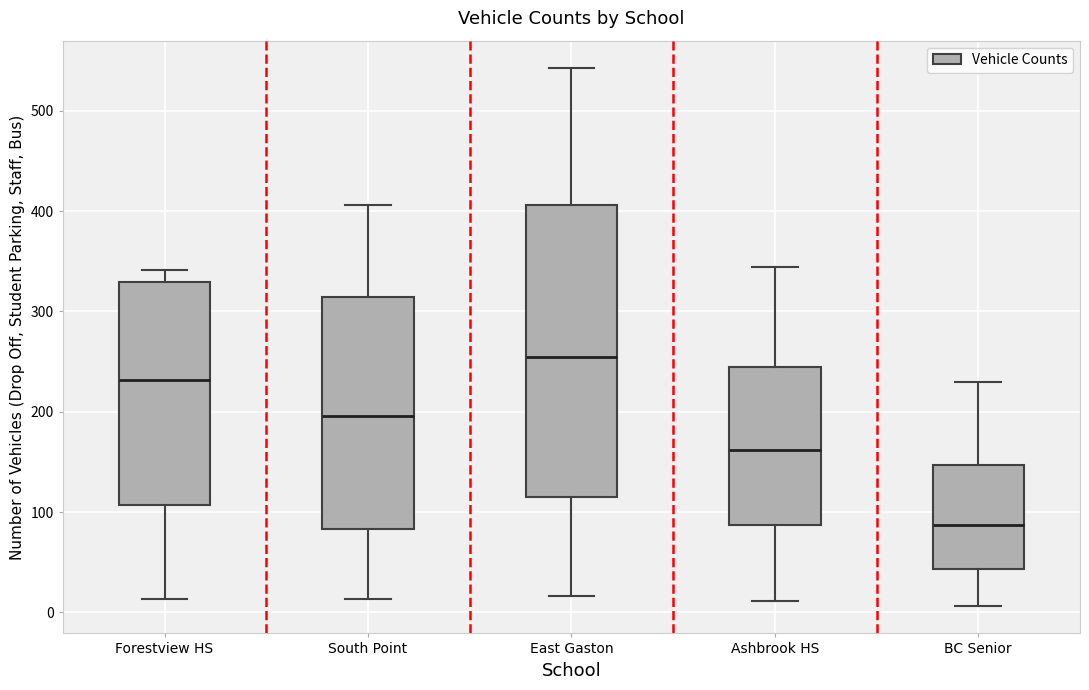

Reading left to right, read every box against the y-axis: the position of its median line, the range the box covers, and the ends of its whiskers. The values are not printed on the chart, so give them approximately, as read against the axis.

Forestview HS: median 230, box 110 to 330, whiskers 10 to 340
South Point: median 200, box 80 to 310, whiskers 10 to 410
East Gaston: median 250, box 120 to 410, whiskers 20 to 540
Ashbrook HS: median 160, box 90 to 250, whiskers 10 to 340
BC Senior: median 90, box 40 to 150, whiskers 10 to 230